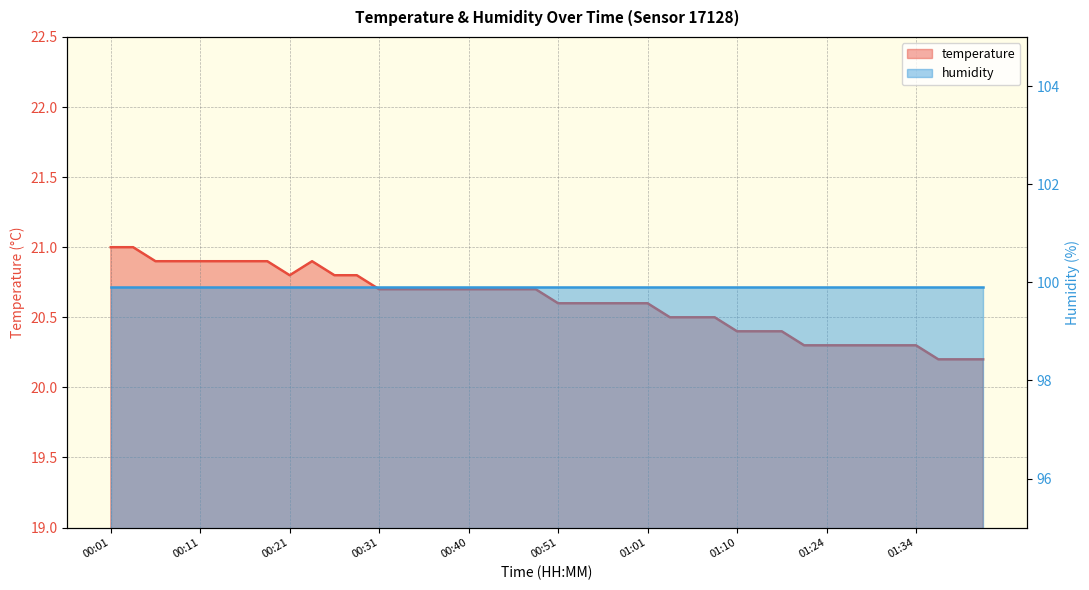

Reading left to right, transcribe all the data shown in this chart.

00:01=21.0	00:04=21.0	00:06=20.9	00:09=20.9	00:11=20.9	00:14=20.9	00:16=20.9	00:18=20.9	00:21=20.8	00:23=20.9	00:26=20.8	00:28=20.8	00:31=20.7	00:33=20.7	00:35=20.7	00:38=20.7	00:40=20.7	00:43=20.7	00:46=20.7	00:48=20.7	00:51=20.6	00:53=20.6	00:56=20.6	00:58=20.6	01:01=20.6	01:03=20.5	01:06=20.5	01:08=20.5	01:10=20.4	01:13=20.4	01:15=20.4	01:18=20.3	01:24=20.3	01:26=20.3	01:29=20.3	01:31=20.3	01:34=20.3	01:36=20.2	01:39=20.2	01:41=20.2